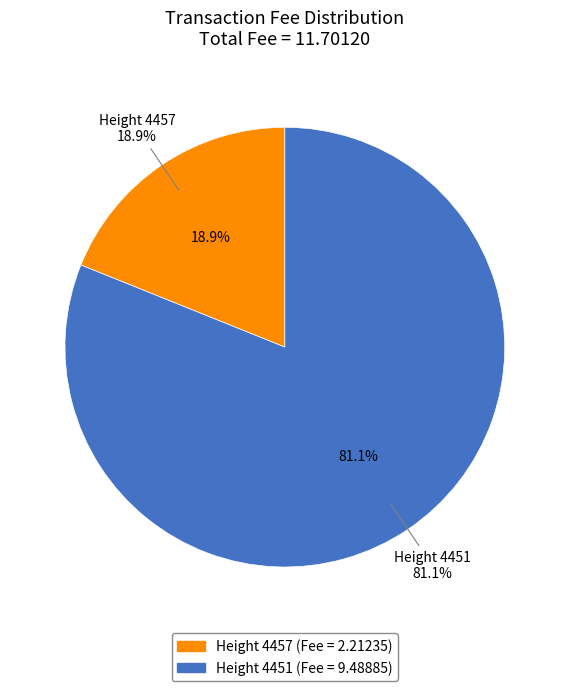

Which slice represents more than half of the pie?

4451